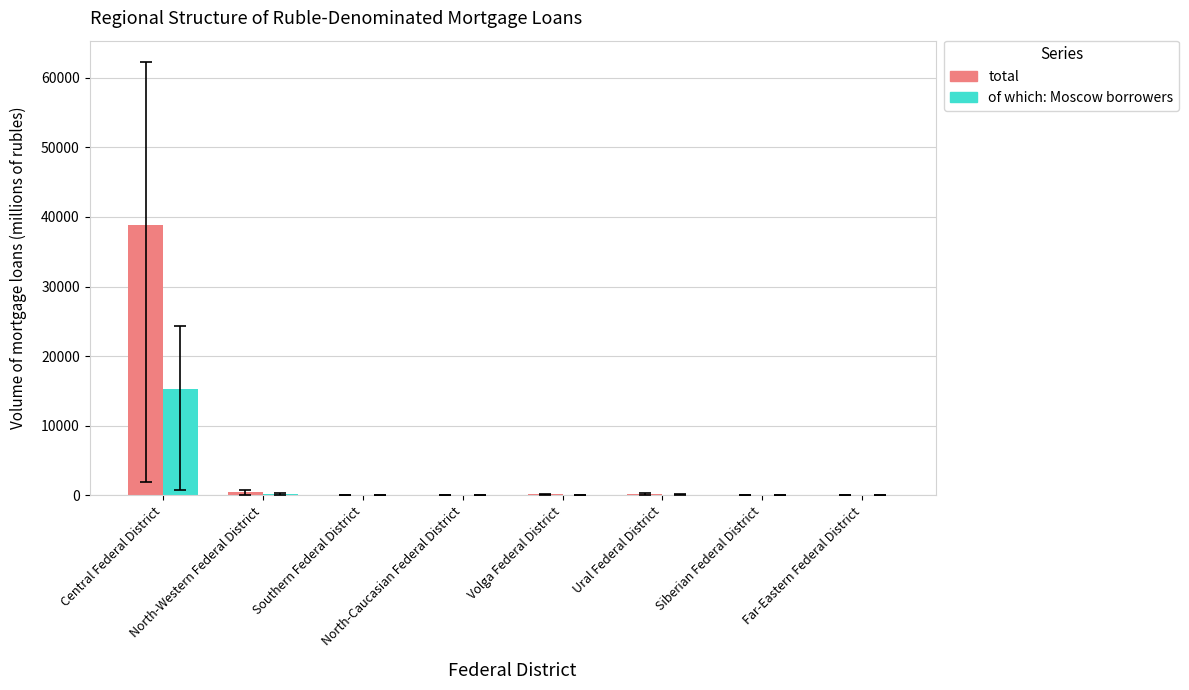

How many groups of bars are there?

8